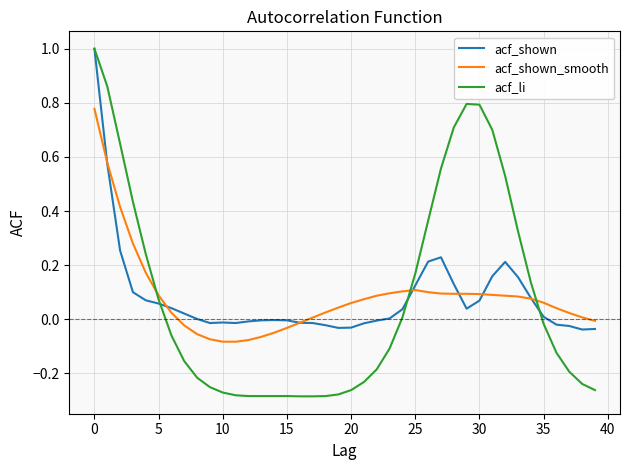

How many values in acf_shown_smooth are above zero?

29